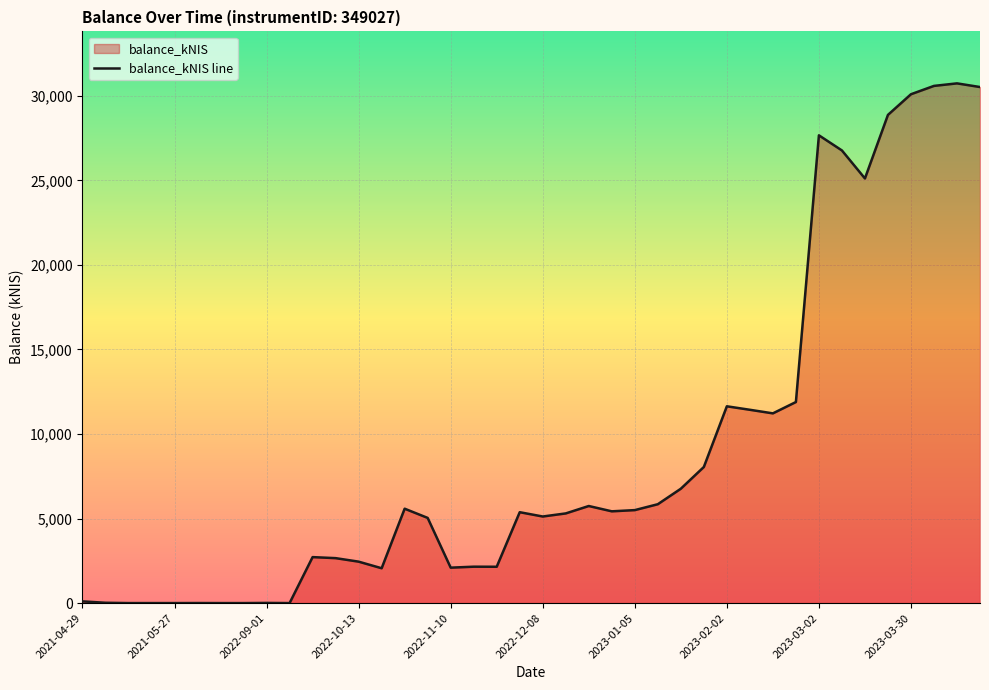

What is the ratio of the value at 25 to the value at 17?

2.7